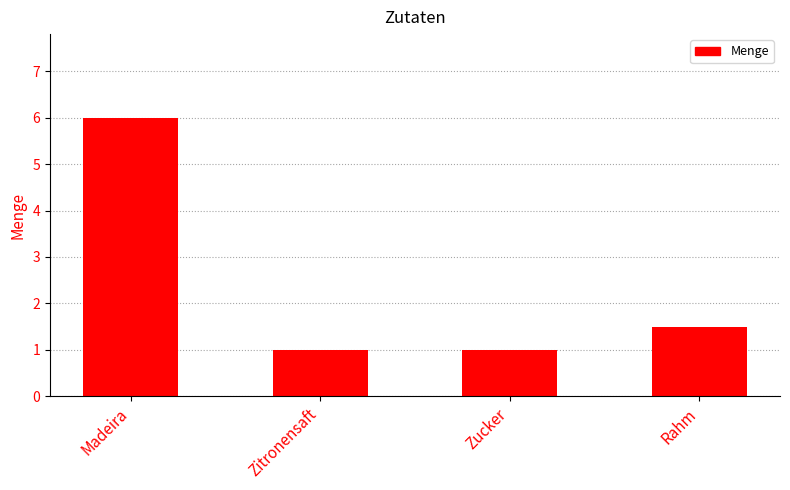

Which label corresponds to the largest value in the chart?

Madeira